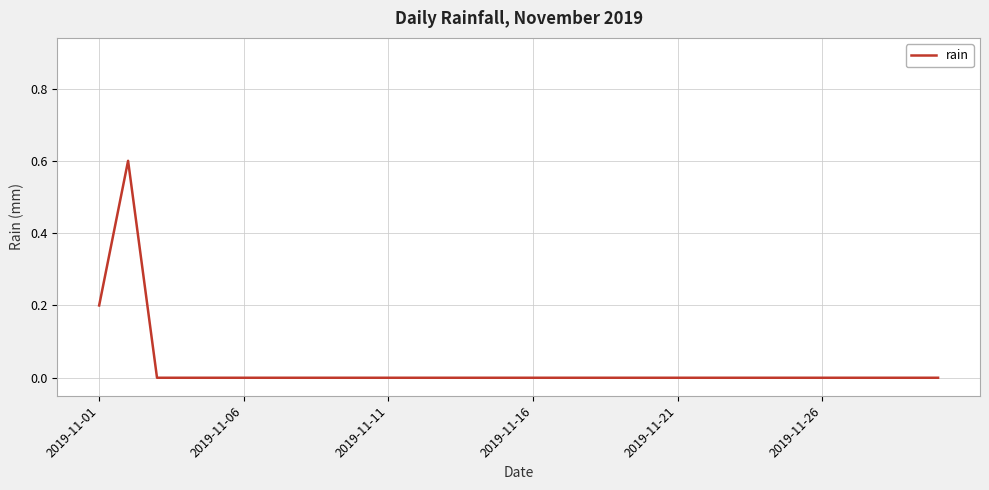

What is the difference between the maximum and minimum values?

0.6